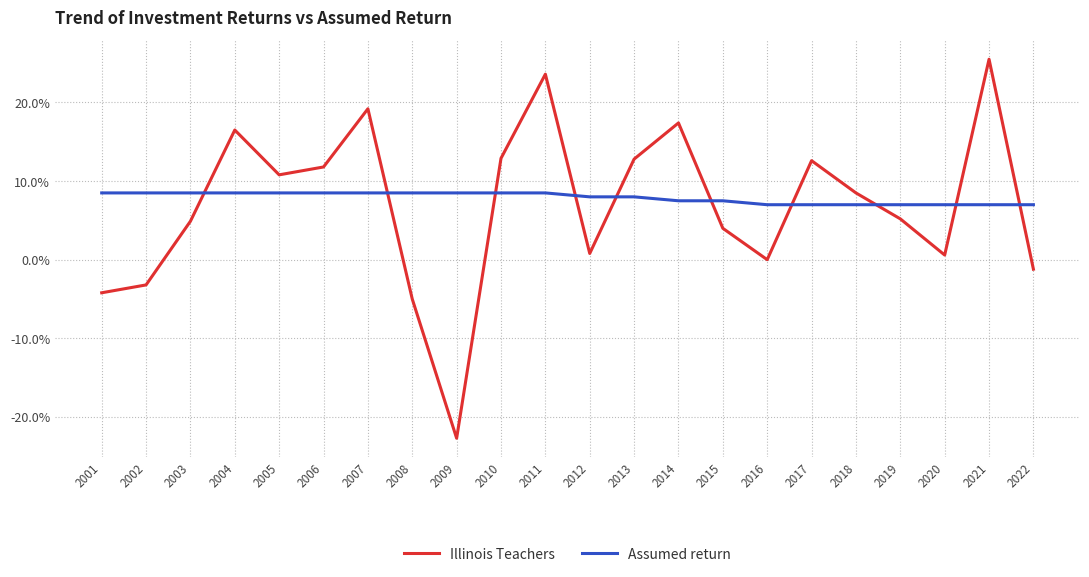

What are all the series names shown in the legend?

Illinois Teachers, Assumed return